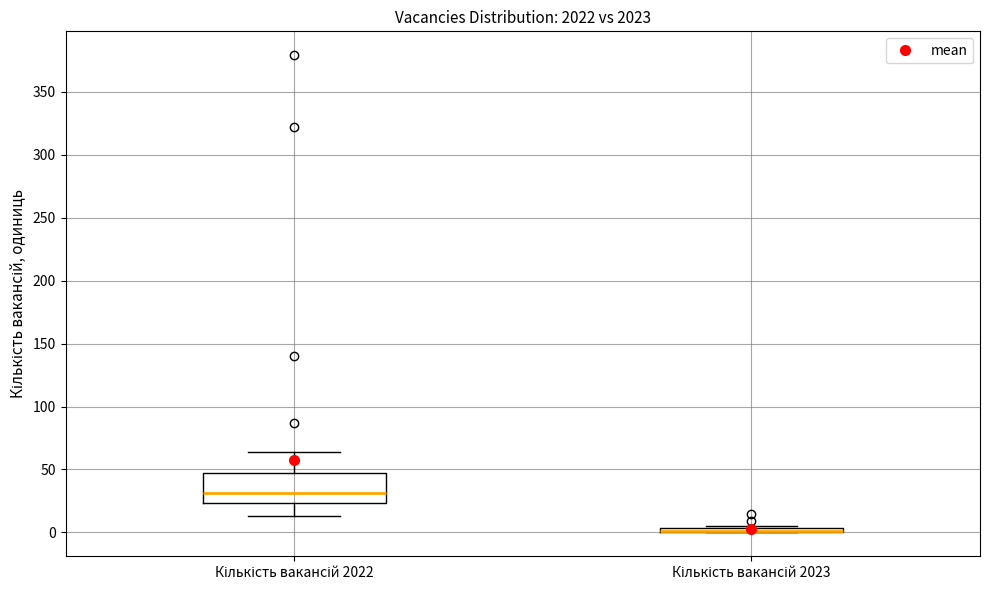

Where is the lower edge of the box for Кількість вакансій 2022 on the y-axis? The values are not printed on the chart, so give them approximately, as read against the axis.

25